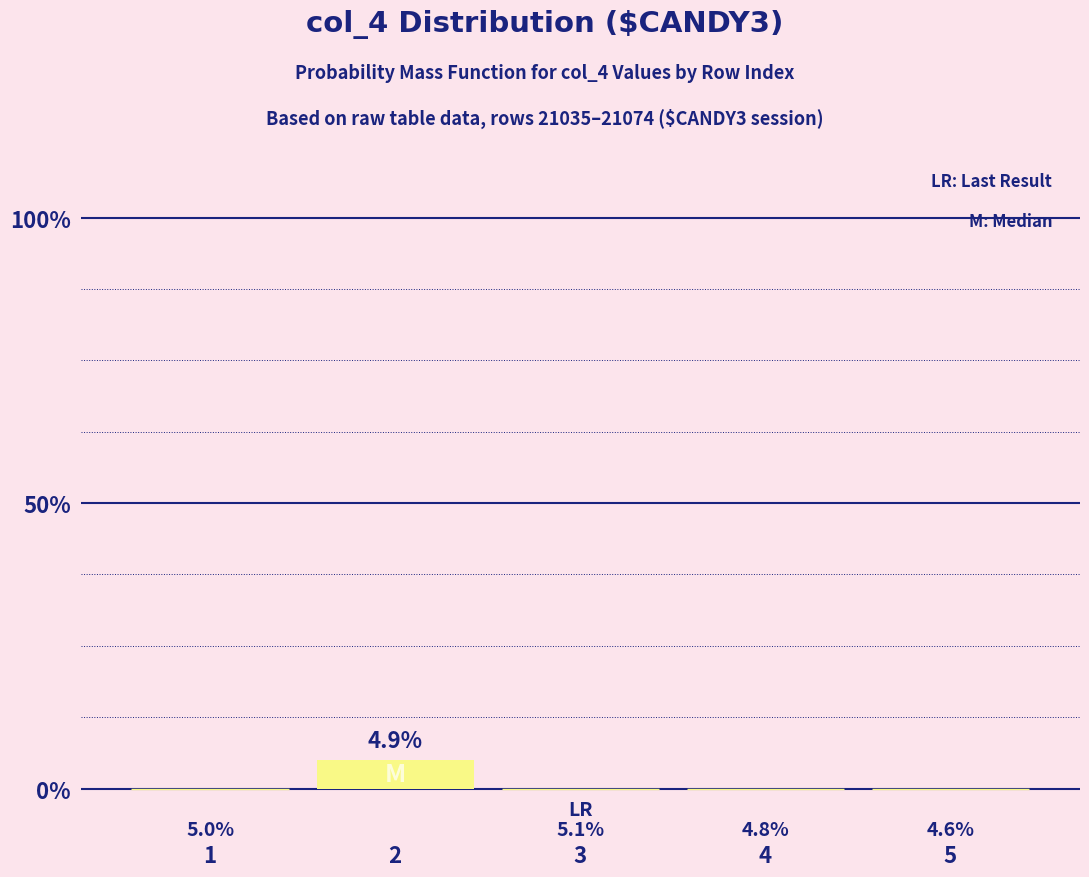

List the labels in order of value, smallest first.

5, 4, 1, 3, 2